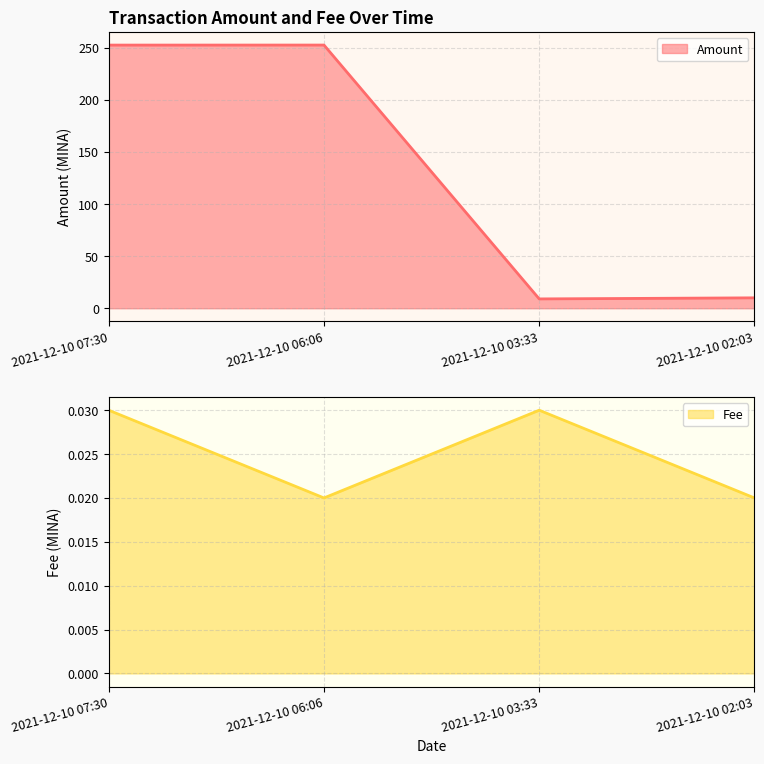

How many Fee values are between 0 and 1?

4